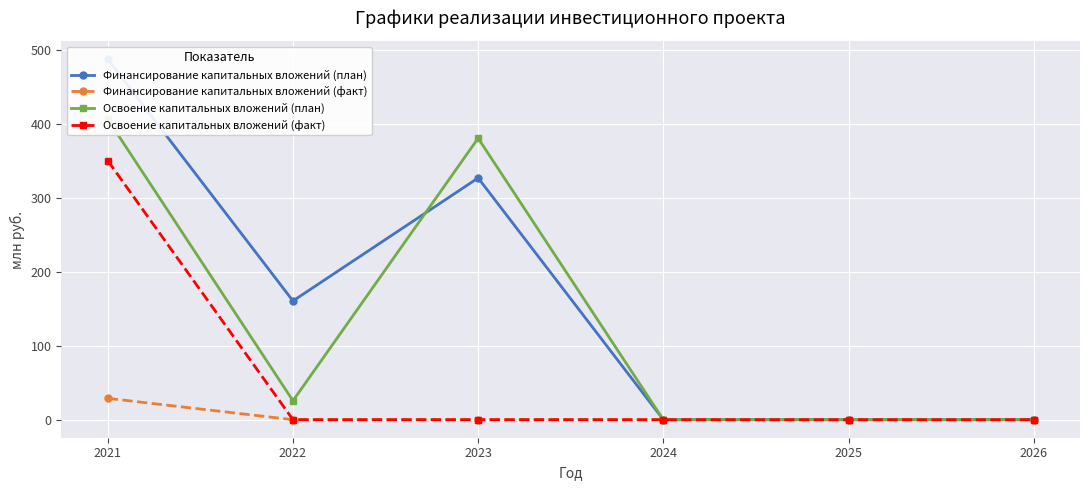

How many positive values does the Освоение капитальных вложений (факт) series have?

1